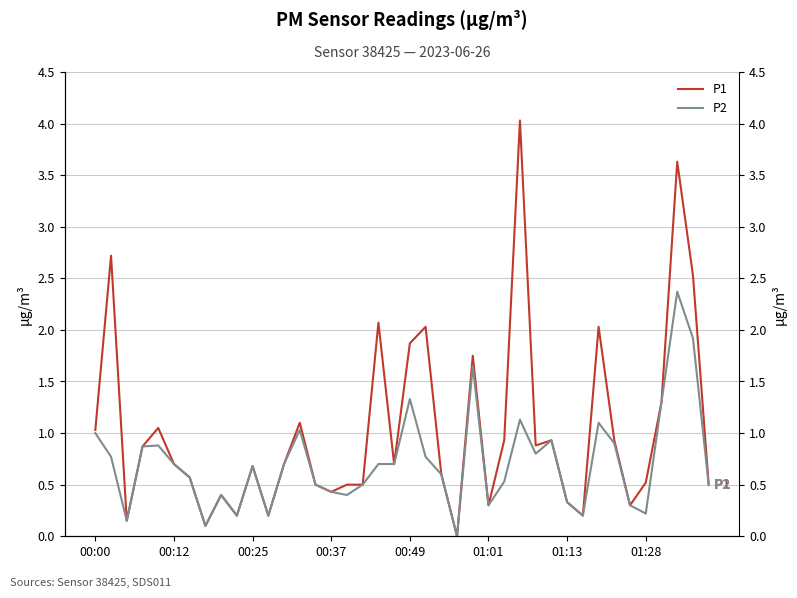

How many data points does each series have?

40